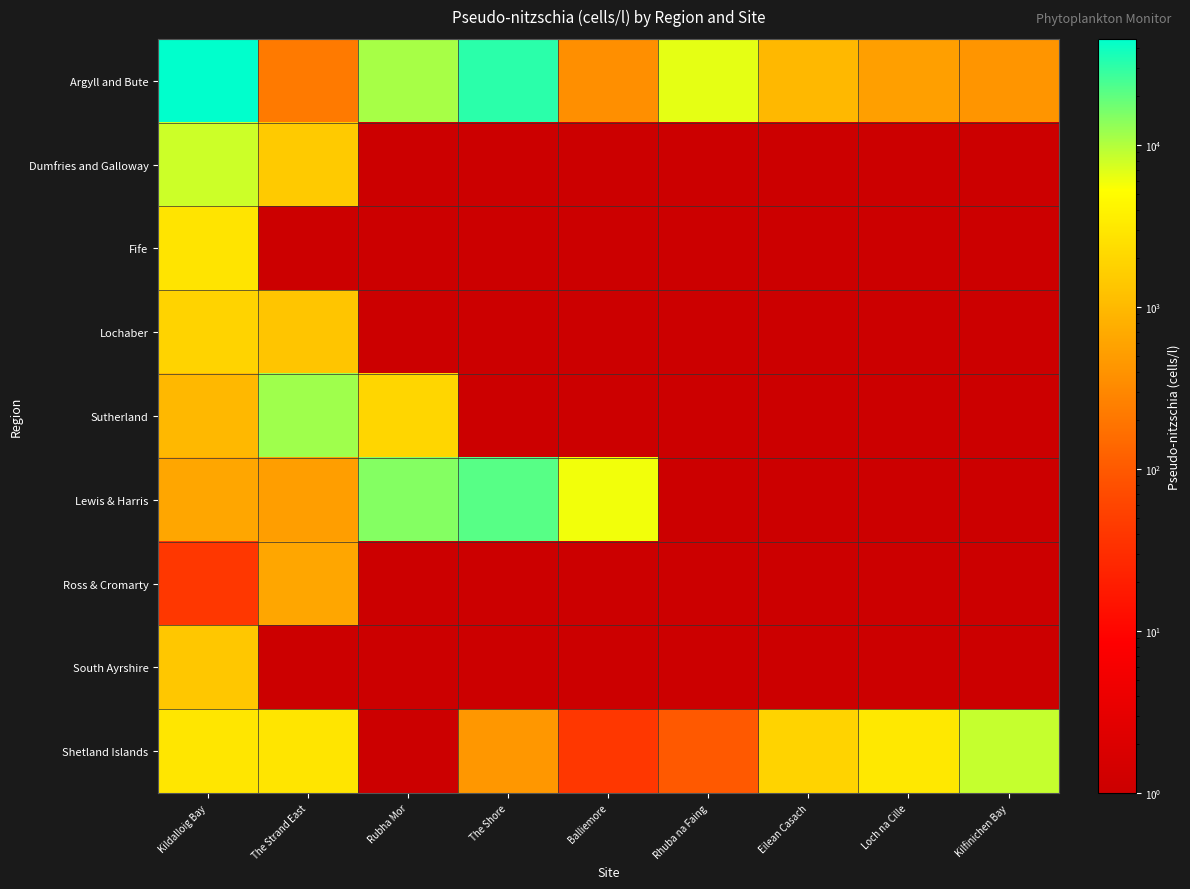

Reading left to right, extract all data points from this chart.

Argyll and Bute: Kildalloig Bay=45228.0	The Strand East=220.0	Rubha Mor=10940.0	The Shore=31517.0	Balliemore=360.0	Rhuba na Faing=6560.0	Eilean Casach=980.0	Loch na Cille=540.0	Kilfinichen Bay=420.0
Dumfries and Galloway: Kildalloig Bay=8040.0	The Strand East=1520.0	Rubha Mor=0.1	The Shore=0.1	Balliemore=0.1	Rhuba na Faing=0.1	Eilean Casach=0.1	Loch na Cille=0.1	Kilfinichen Bay=0.1
Fife: Kildalloig Bay=2760.0	The Strand East=0.1	Rubha Mor=0.1	The Shore=0.1	Balliemore=0.1	Rhuba na Faing=0.1	Eilean Casach=0.1	Loch na Cille=0.1	Kilfinichen Bay=0.1
Lochaber: Kildalloig Bay=1840.0	The Strand East=1340.0	Rubha Mor=0.1	The Shore=0.1	Balliemore=0.1	Rhuba na Faing=0.1	Eilean Casach=0.1	Loch na Cille=0.1	Kilfinichen Bay=0.1
Sutherland: Kildalloig Bay=980.0	The Strand East=11780.0	Rubha Mor=1960.0	The Shore=0.1	Balliemore=0.1	Rhuba na Faing=0.1	Eilean Casach=0.1	Loch na Cille=0.1	Kilfinichen Bay=0.1
Lewis & Harris: Kildalloig Bay=620.0	The Strand East=520.0	Rubha Mor=14780.0	The Shore=21580.0	Balliemore=5900.0	Rhuba na Faing=0.1	Eilean Casach=0.1	Loch na Cille=0.1	Kilfinichen Bay=0.1
Ross & Cromarty: Kildalloig Bay=40.0	The Strand East=620.0	Rubha Mor=0.1	The Shore=0.1	Balliemore=0.1	Rhuba na Faing=0.1	Eilean Casach=0.1	Loch na Cille=0.1	Kilfinichen Bay=0.1
South Ayrshire: Kildalloig Bay=1380.0	The Strand East=0.1	Rubha Mor=0.1	The Shore=0.1	Balliemore=0.1	Rhuba na Faing=0.1	Eilean Casach=0.1	Loch na Cille=0.1	Kilfinichen Bay=0.1
Shetland Islands: Kildalloig Bay=2940.0	The Strand East=2880.0	Rubha Mor=0.1	The Shore=440.0	Balliemore=40.0	Rhuba na Faing=100.0	Eilean Casach=1840.0	Loch na Cille=3040.0	Kilfinichen Bay=8500.0